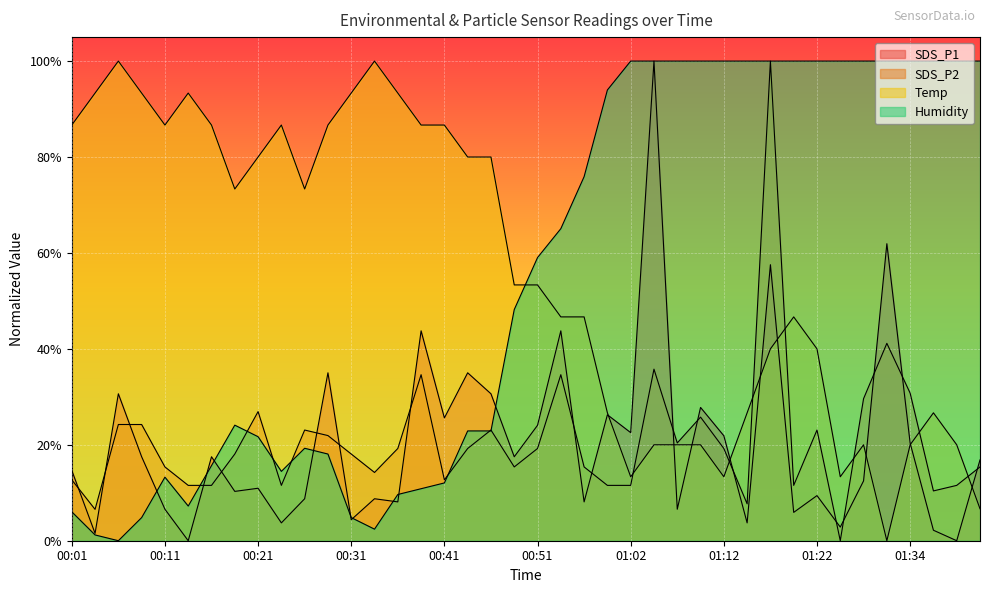

The value of SDS_P1 at 00:01 is 25.4. True or false?

False